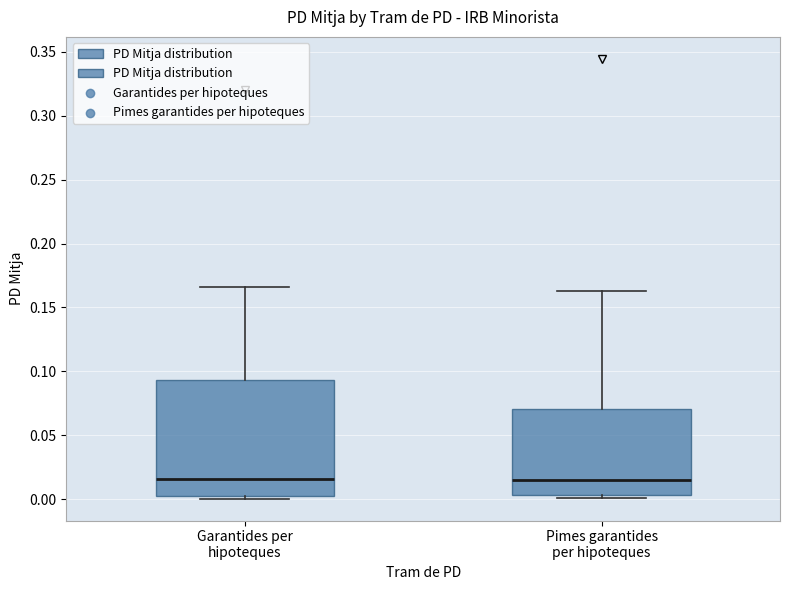

Reading left to right, transcribe this box plot: for each box, give where its median line is, the range the box spans, and where its two whiskers end, as read against the y-axis. The values are not printed on the chart, so give them approximately, as read against the axis.

Garantides per hipoteques: median 0.015, box 0.000 to 0.095, whiskers 0.000 (just below the box's lower edge) to 0.165
Pimes garantides per hipoteques: median 0.015, box 0.005 to 0.070, whiskers 0.000 to 0.165